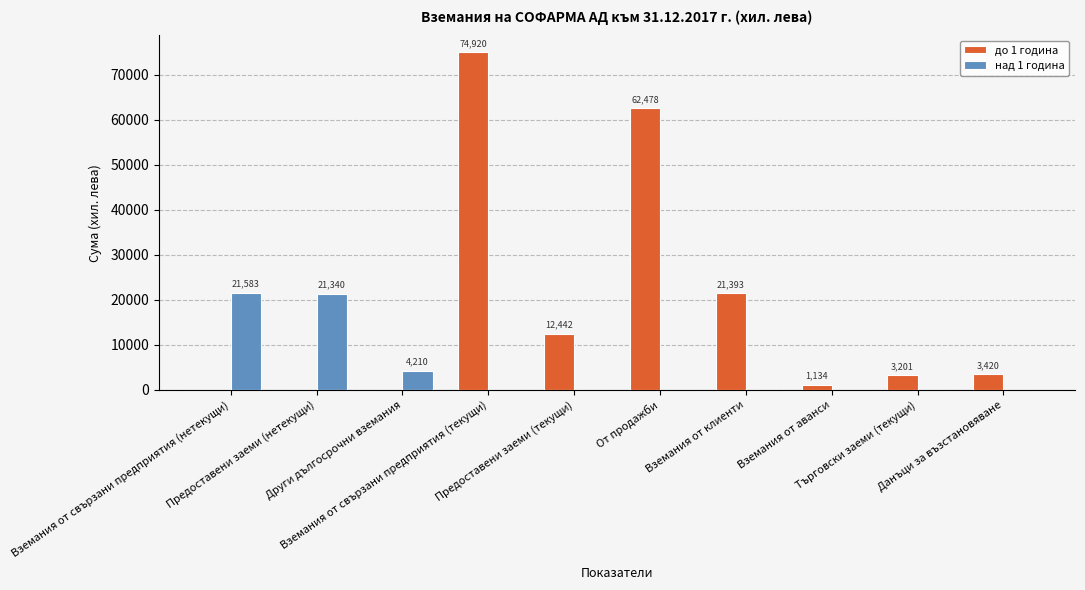

Which series has the largest total across all categories?

до 1 година